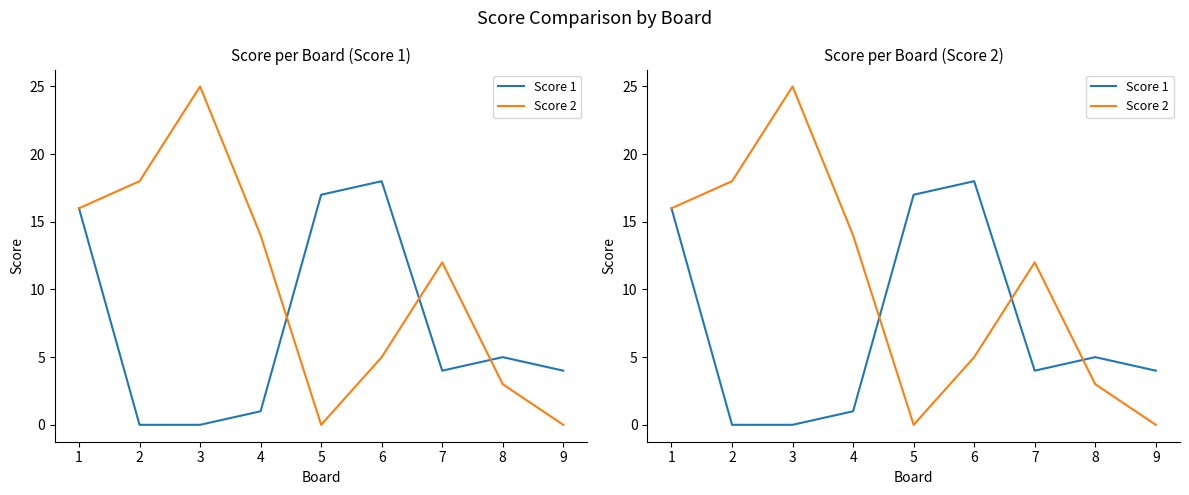

In Score 2, how many points are lower than both neighbors (excluding endpoints)?

1